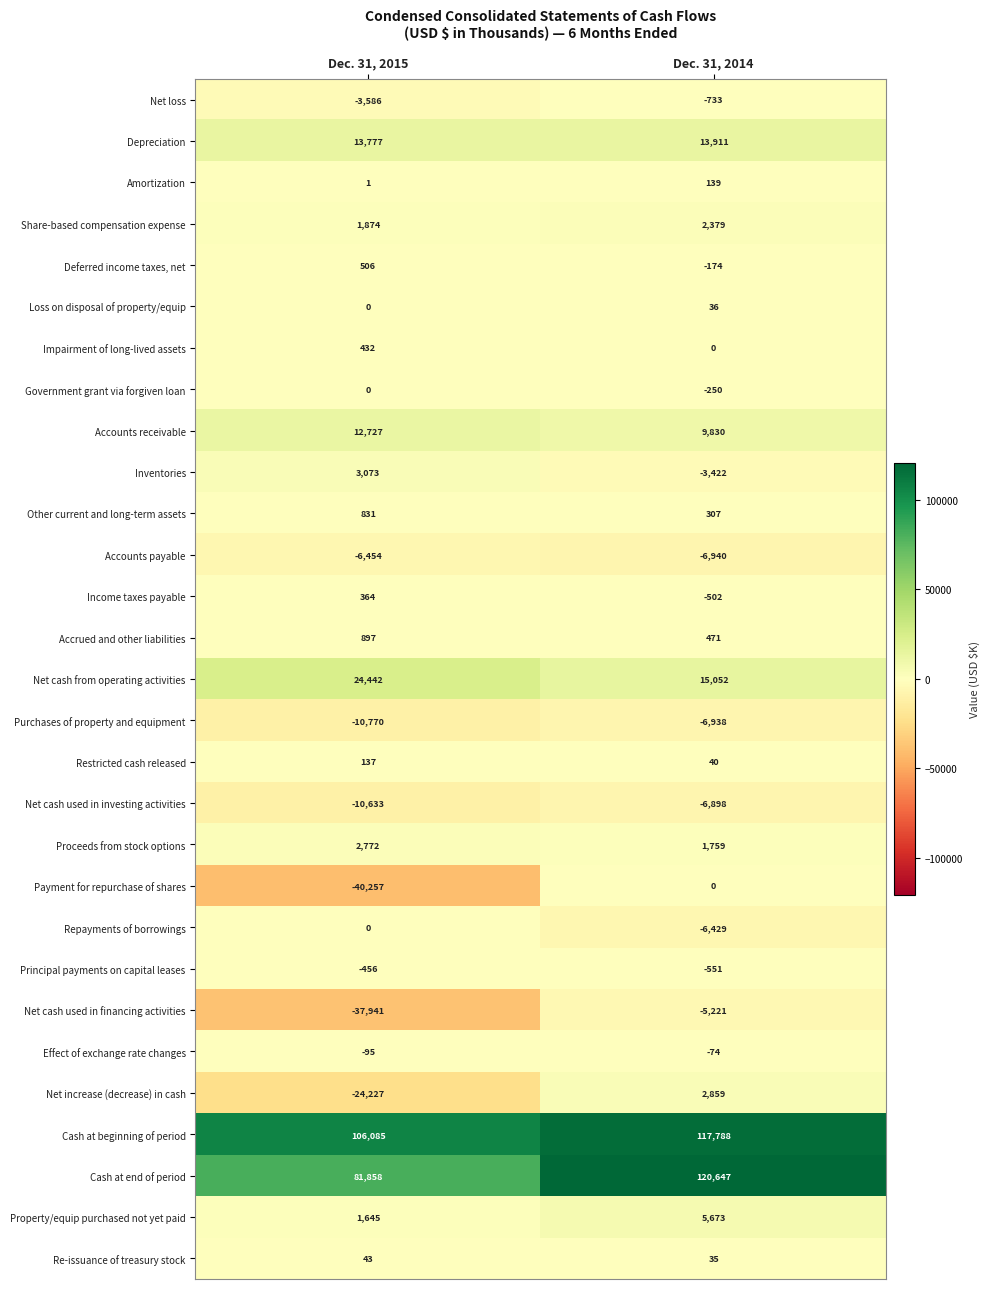

How many categories are shown in the chart?

2